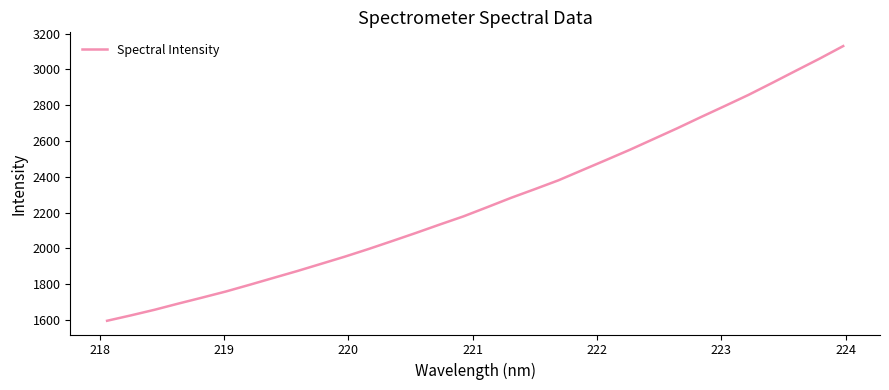

What is the smallest value displayed?

1594.4